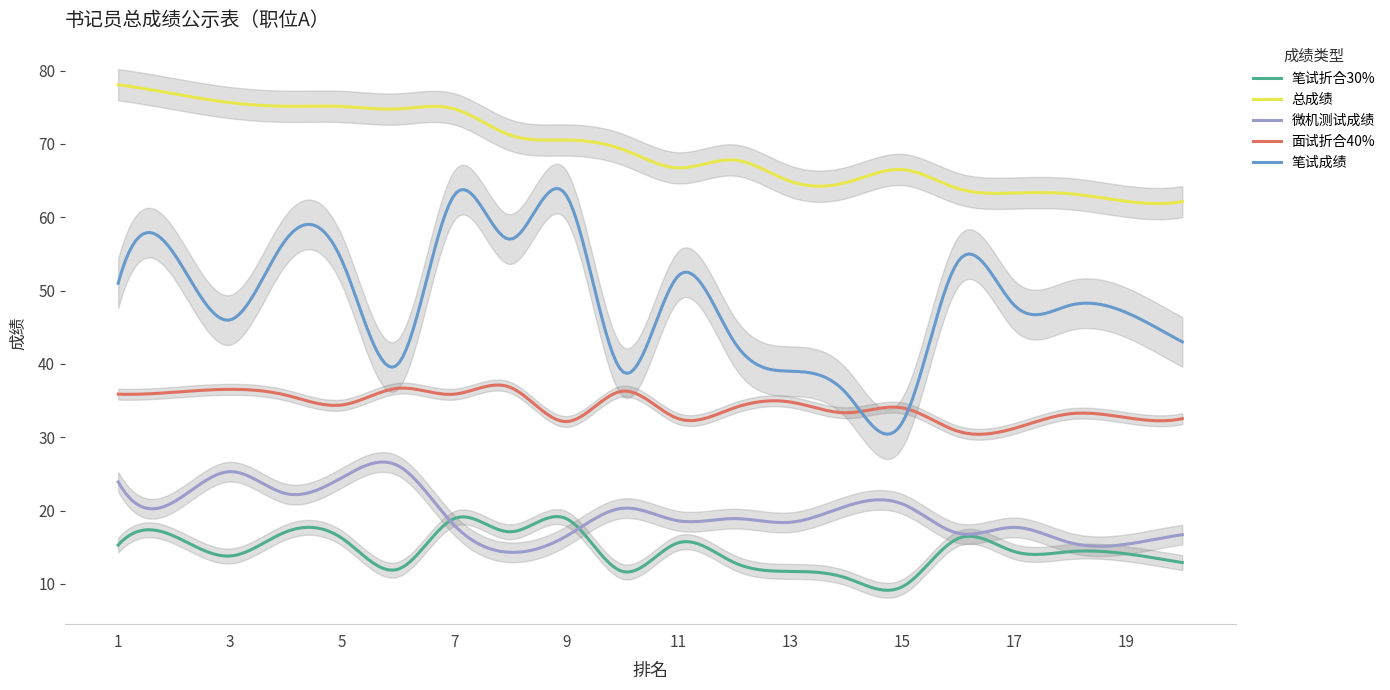

What are all the series names shown in the legend?

笔试折合30%, 总成绩, 微机测试成绩, 面试折合40%, 笔试成绩